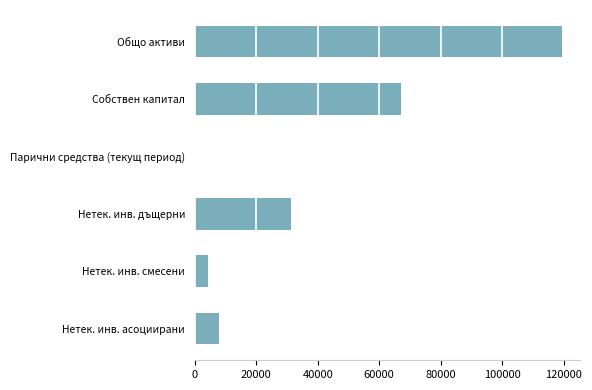

What is the sum of the values at Собствен капитал and Нетек. инв. асоциирани?

75104